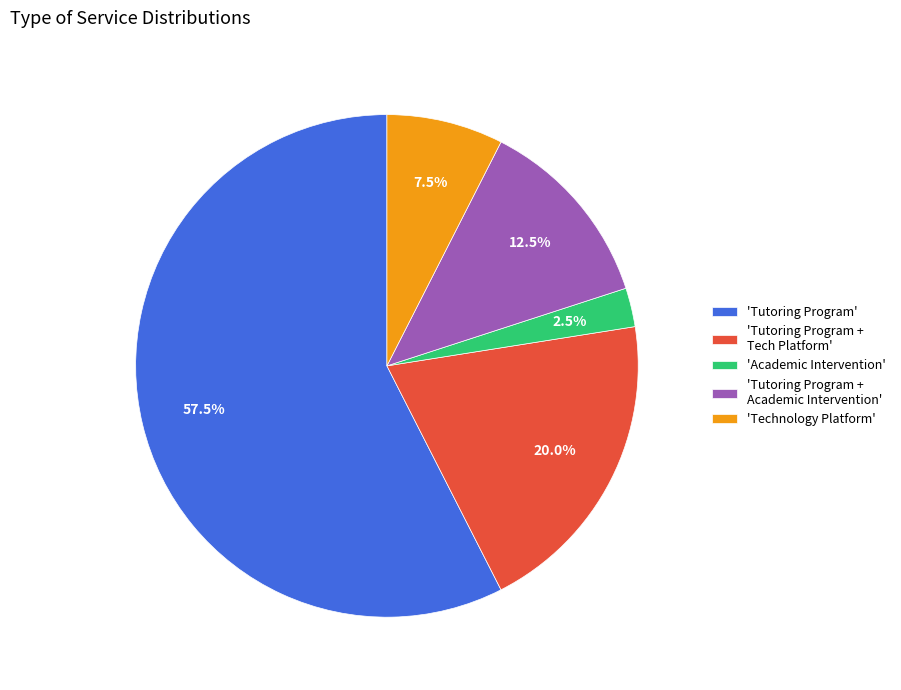

What is the largest slice in the pie chart?

'Tutoring Program'